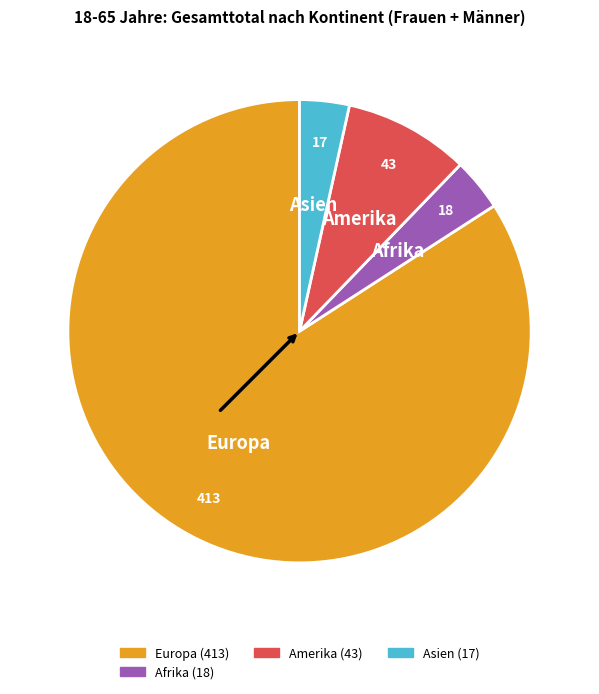

How many slices are in this pie chart?

4